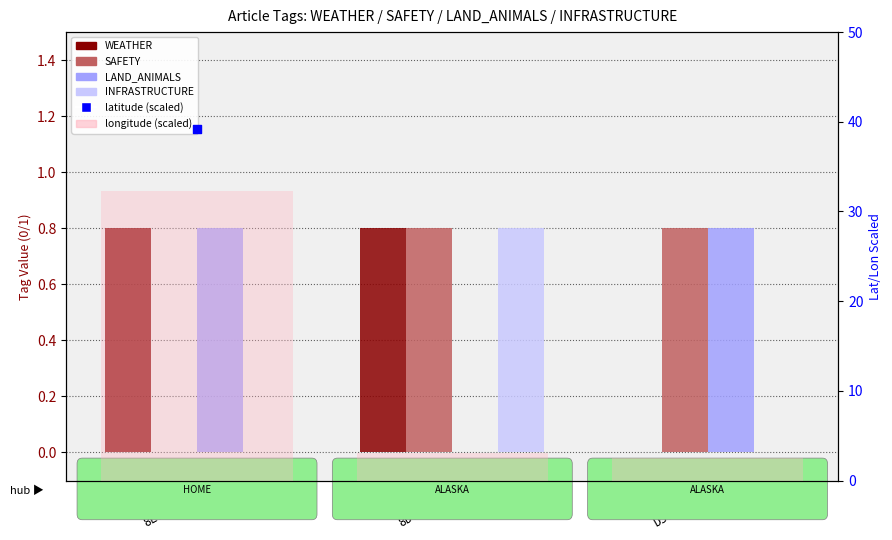

Which series has the largest total across all categories?

latitude (scaled)